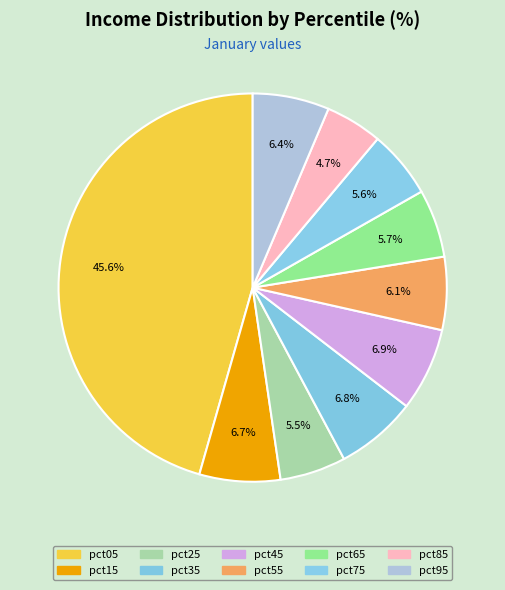

Is it true that pct35 is 2% of the pie?

False